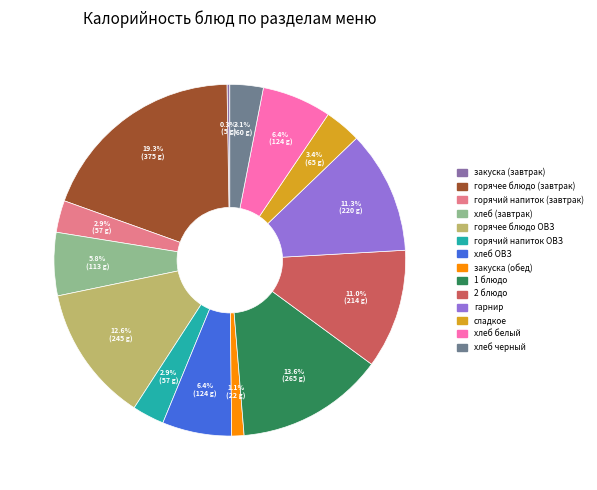

Is it true that хлеб белый is 20% of the pie?

False